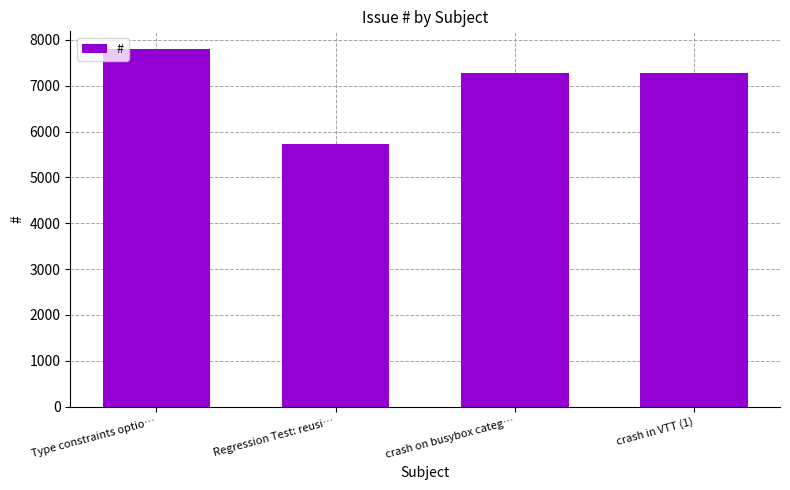

At which label does the data first exceed 7278?

Type constraints optio…